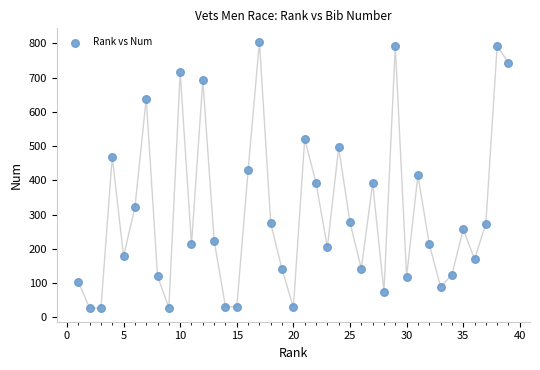

What is the range of X values (max minus min)?

38